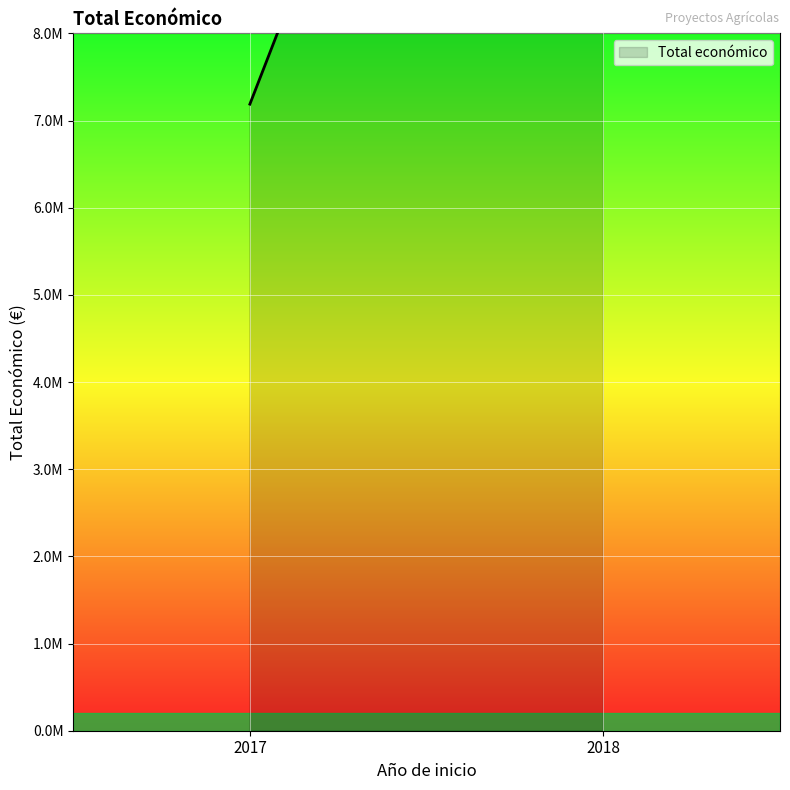

What is the sum of the values at 2017 and 2018?

24814432